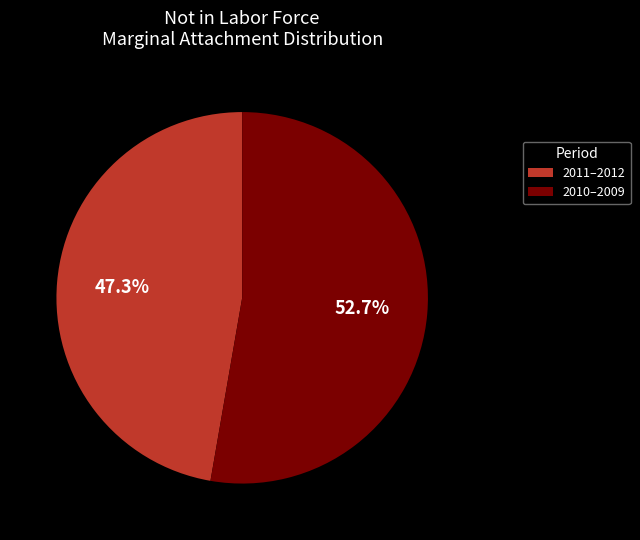

What portion of the pie excludes 2010–2009?

47.3%